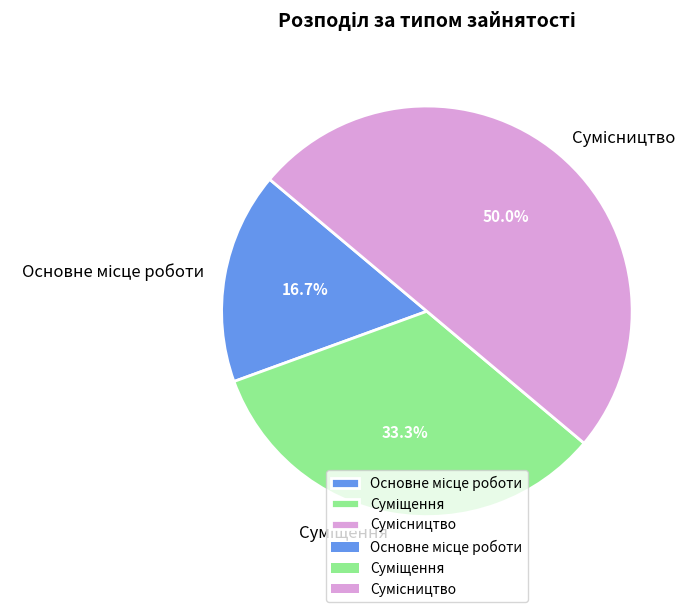

Is there a majority slice in this chart?

No